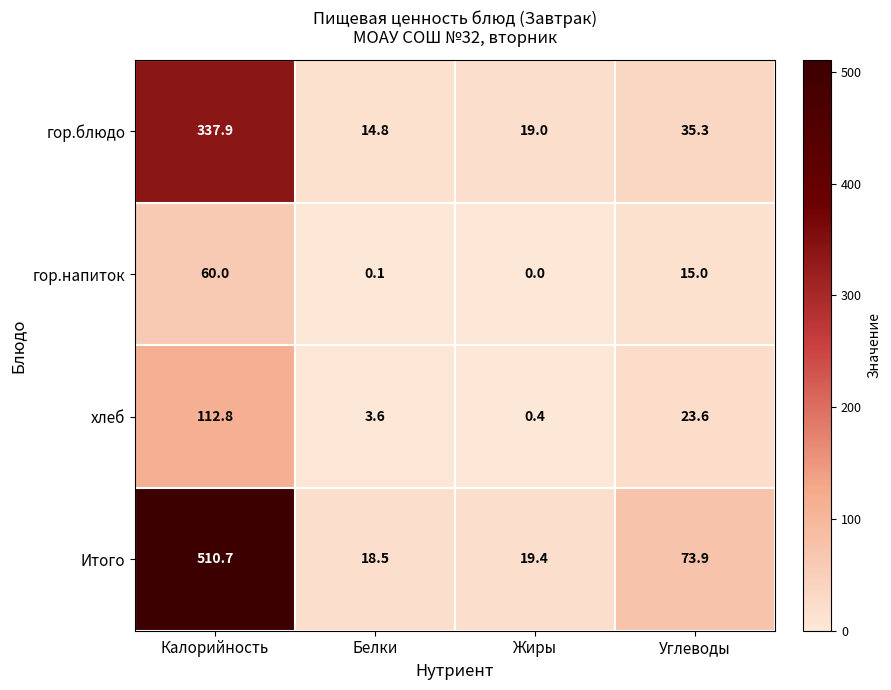

What is the total value across all series at Калорийность?

1021.4